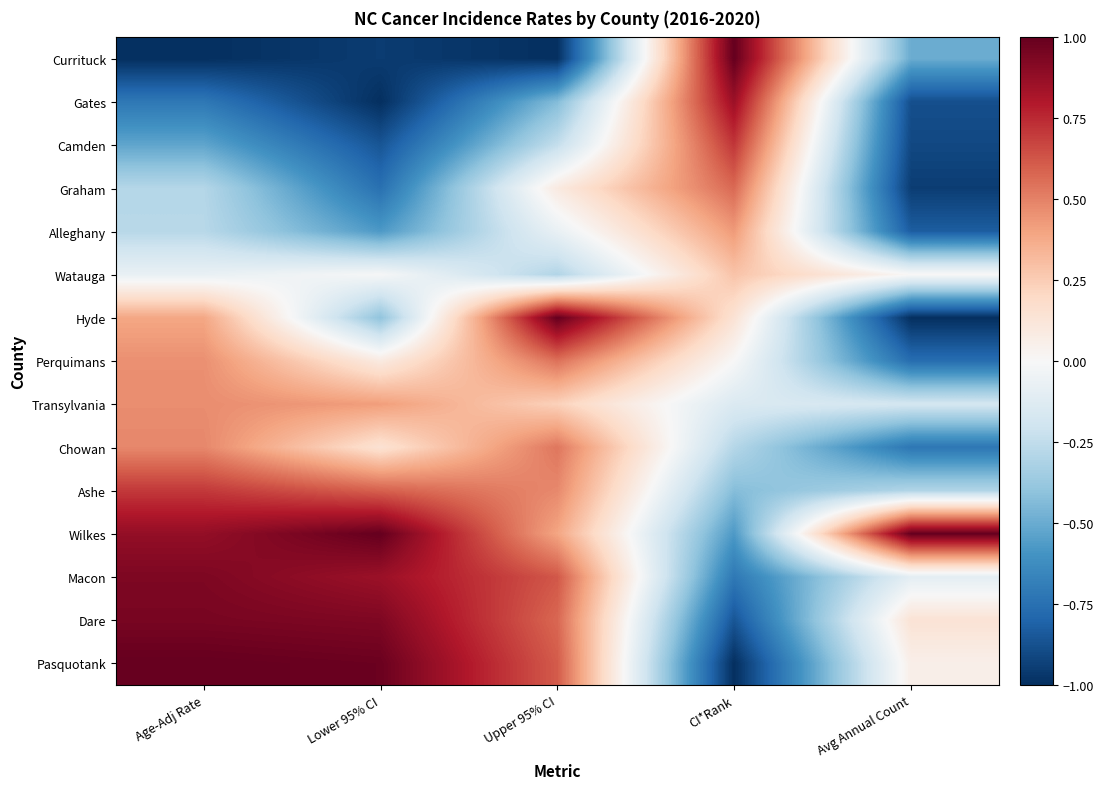

Reading right to left, list all the values displayed in this chart.

Currituck: Avg Annual Count=-0.5	CI*Rank=1.0	Upper 95% CI=-1.0	Lower 95% CI=-1.0	Age-Adj Rate=-1.0
Gates: Avg Annual Count=-0.9	CI*Rank=0.9	Upper 95% CI=-0.4	Lower 95% CI=-1.0	Age-Adj Rate=-0.7
Camden: Avg Annual Count=-0.9	CI*Rank=0.7	Upper 95% CI=-0.2	Lower 95% CI=-0.9	Age-Adj Rate=-0.5
Graham: Avg Annual Count=-0.9	CI*Rank=0.6	Upper 95% CI=0.1	Lower 95% CI=-0.7	Age-Adj Rate=-0.3
Alleghany: Avg Annual Count=-0.8	CI*Rank=0.4	Upper 95% CI=-0.1	Lower 95% CI=-0.6	Age-Adj Rate=-0.3
Watauga: Avg Annual Count=0.0	CI*Rank=0.3	Upper 95% CI=-0.3	Lower 95% CI=-0.0	Age-Adj Rate=-0.1
Hyde: Avg Annual Count=-1.0	CI*Rank=0.1	Upper 95% CI=1.0	Lower 95% CI=-0.4	Age-Adj Rate=0.4
Perquimans: Avg Annual Count=-0.8	CI*Rank=0.0	Upper 95% CI=0.5	Lower 95% CI=0.1	Age-Adj Rate=0.5
Transylvania: Avg Annual Count=-0.2	CI*Rank=-0.1	Upper 95% CI=0.2	Lower 95% CI=0.4	Age-Adj Rate=0.5
Chowan: Avg Annual Count=-0.7	CI*Rank=-0.3	Upper 95% CI=0.5	Lower 95% CI=0.1	Age-Adj Rate=0.5
Ashe: Avg Annual Count=-0.3	CI*Rank=-0.4	Upper 95% CI=0.5	Lower 95% CI=0.6	Age-Adj Rate=0.7
Wilkes: Avg Annual Count=1.0	CI*Rank=-0.6	Upper 95% CI=0.4	Lower 95% CI=1.0	Age-Adj Rate=0.9
Macon: Avg Annual Count=-0.1	CI*Rank=-0.7	Upper 95% CI=0.6	Lower 95% CI=0.9	Age-Adj Rate=0.9
Dare: Avg Annual Count=0.1	CI*Rank=-0.9	Upper 95% CI=0.6	Lower 95% CI=0.9	Age-Adj Rate=0.9
Pasquotank: Avg Annual Count=0.1	CI*Rank=-1.0	Upper 95% CI=0.6	Lower 95% CI=1.0	Age-Adj Rate=1.0